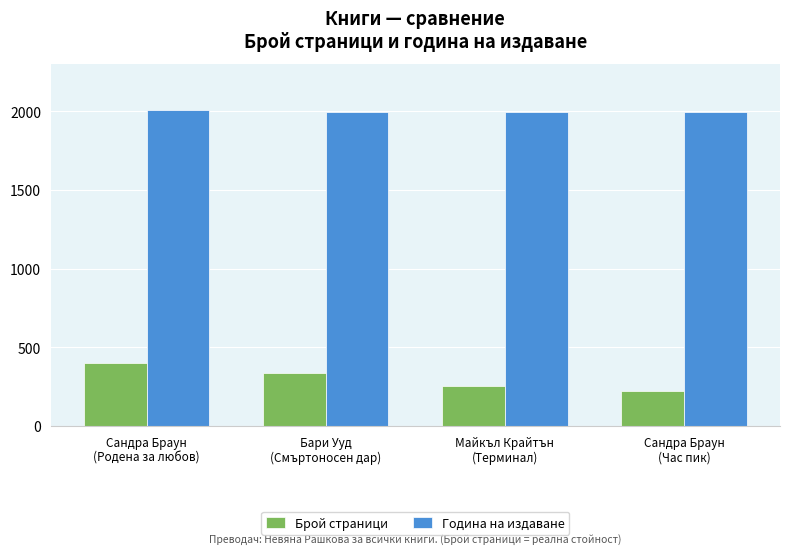

Reading left to right, list all the values displayed in this chart.

Брой страници: 400	336	256	224
Година на издаване: 2008	1996	1996	1996